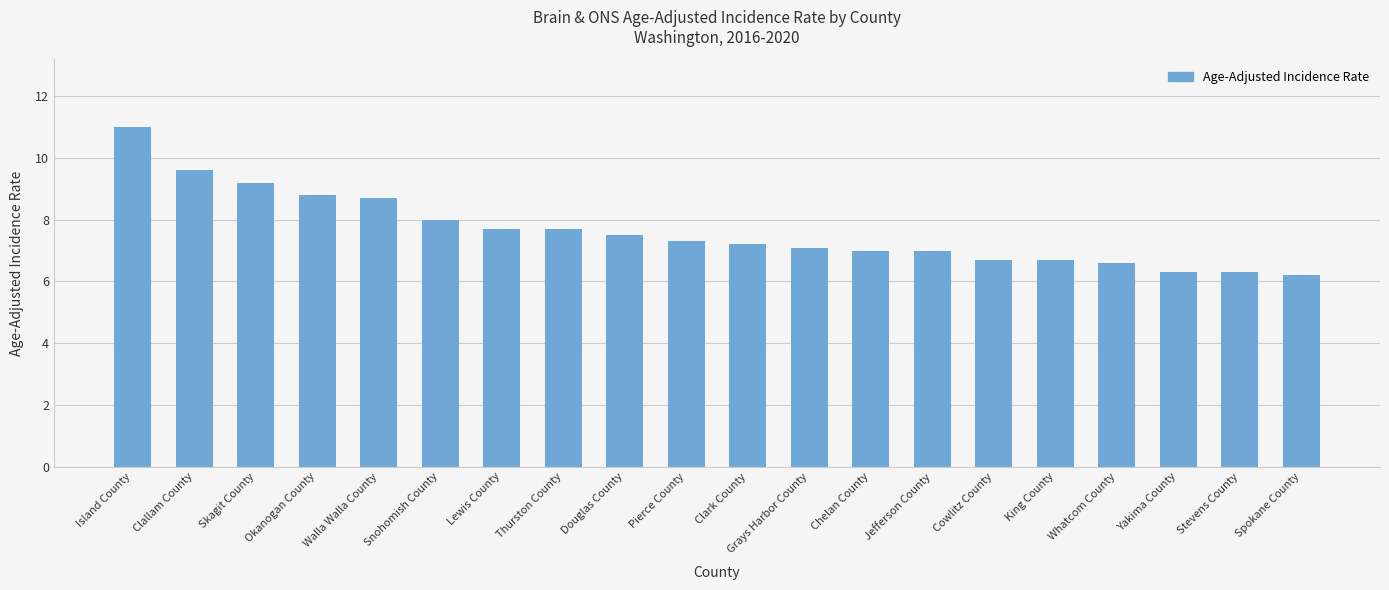

What is the change in value from Skagit County to Walla Walla County?

-0.5